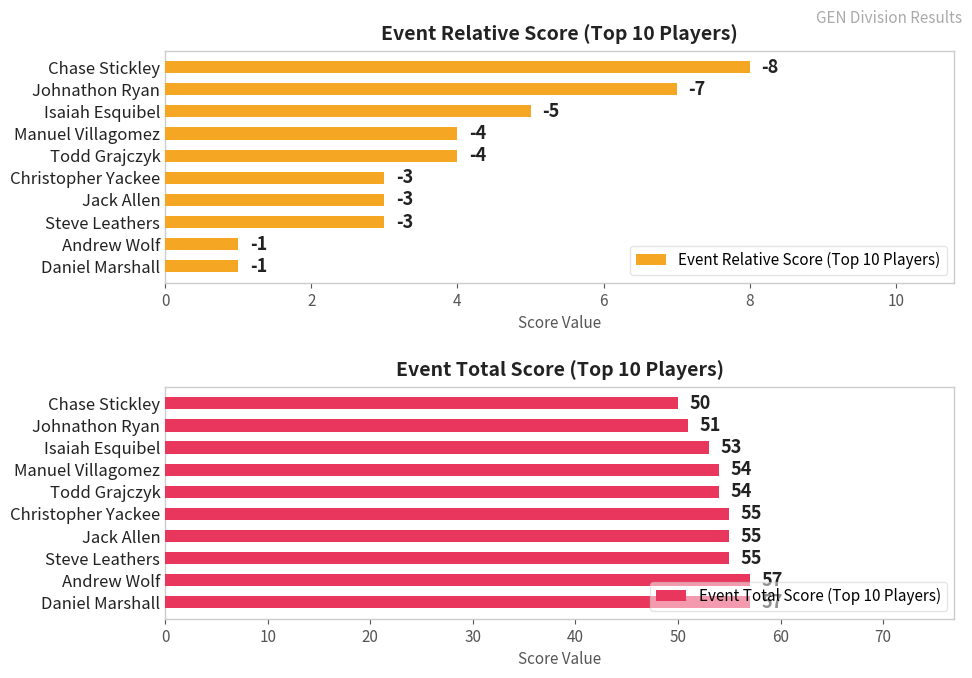

How many bars are there in each group?

2